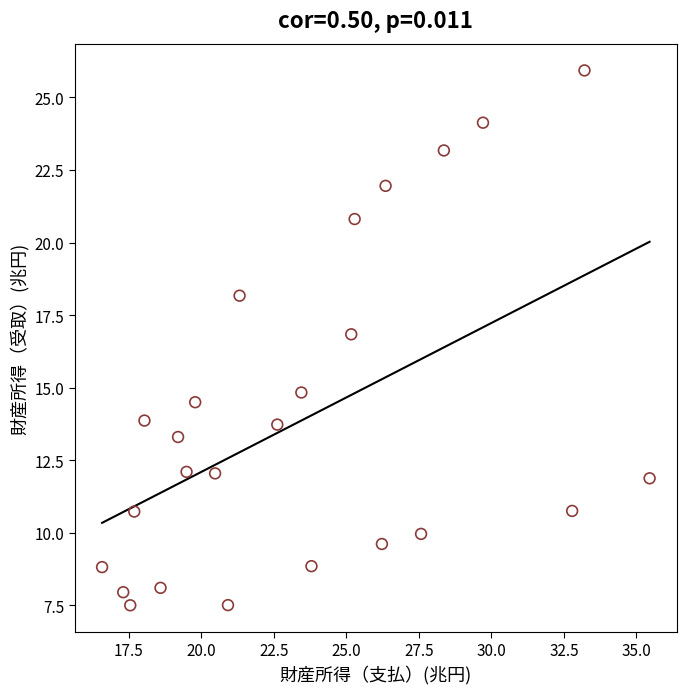

What Y value in the scatter plot is closest to 16?

16.8